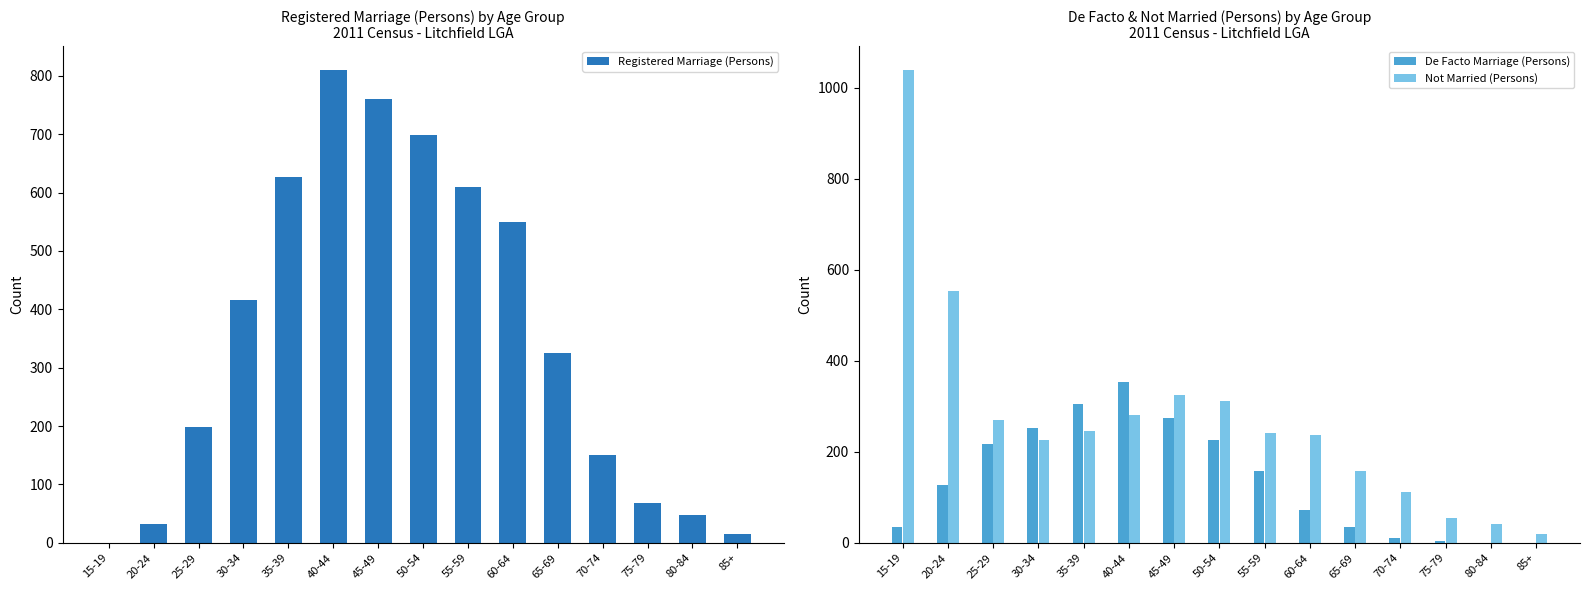

Count the number of categories in the chart.

15